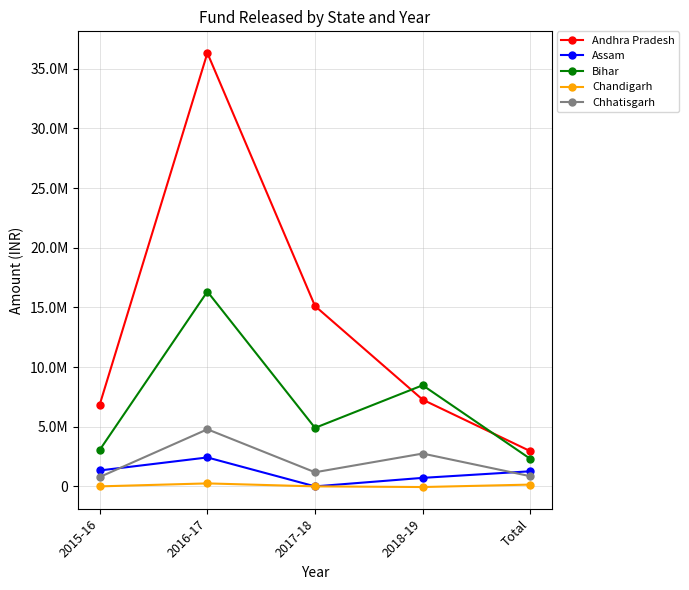

Where does the Chhatisgarh series first go above 1182500?

2016-17